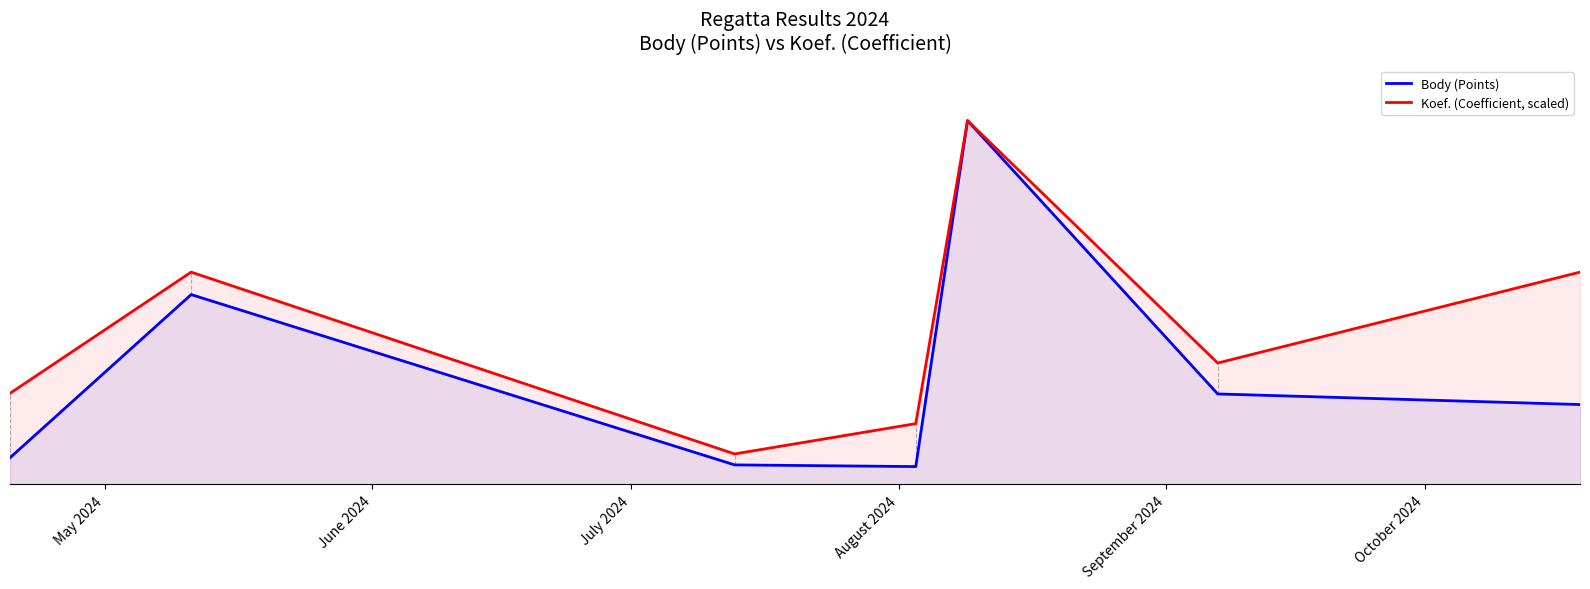

True or false: Koef. (Coefficient, scaled) and Body (Points) intersect in this chart.

False